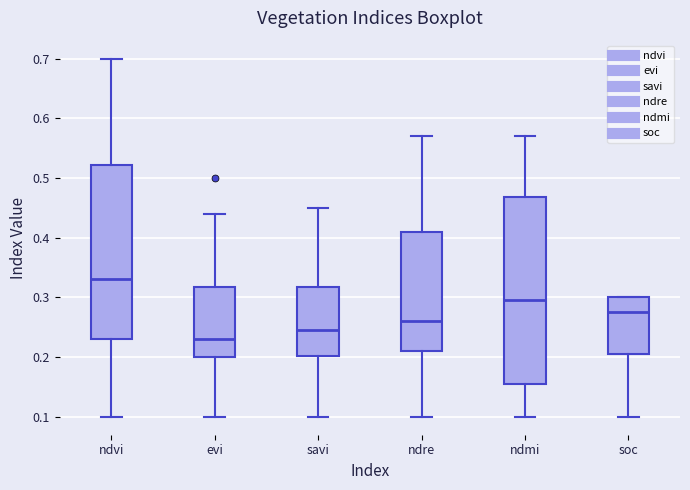

Comparing the boxes themselves (not the whiskers), which one is the tallest?

ndmi